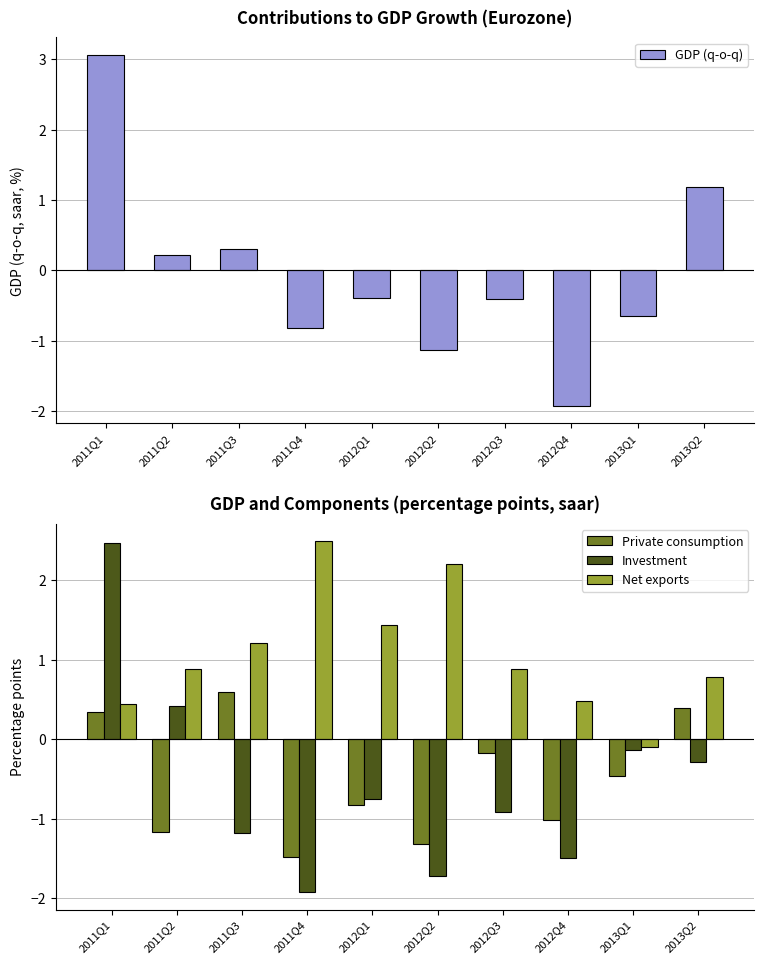

The value of Net exports at 2012Q4 is 0.5. True or false?

True